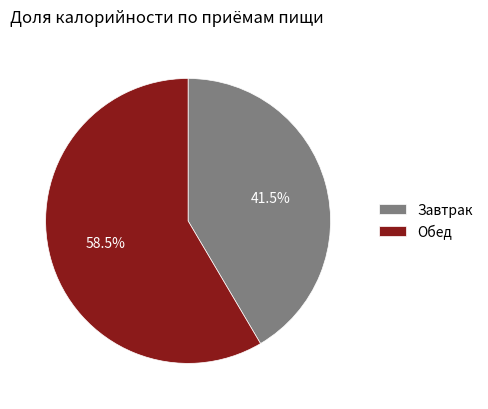

Is it true that Завтрак is 33% of the pie?

False